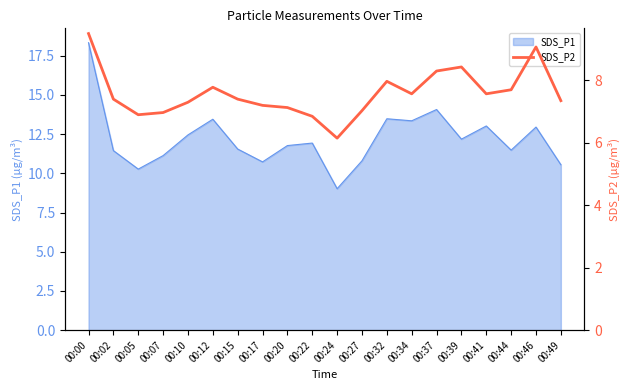

Is it true that SDS_P1 equals 4.1 at 00:46?

False